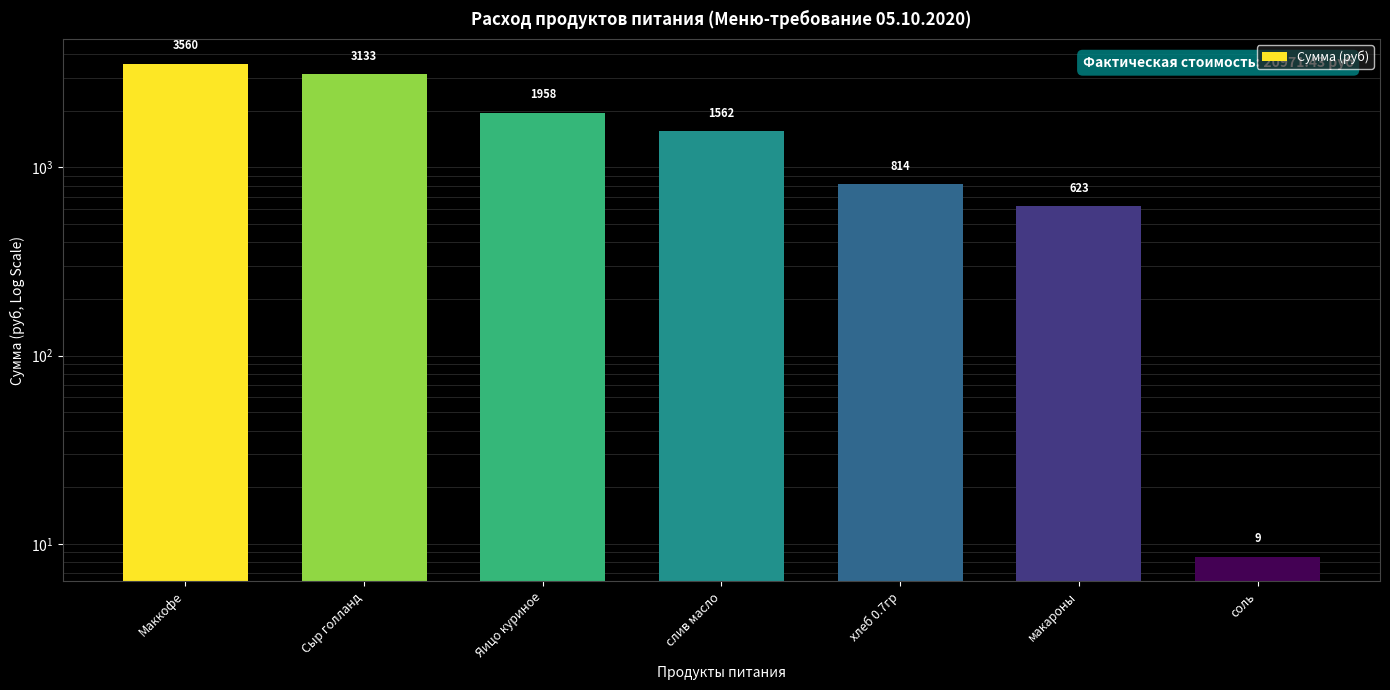

What is the greatest value displayed?

3560.0